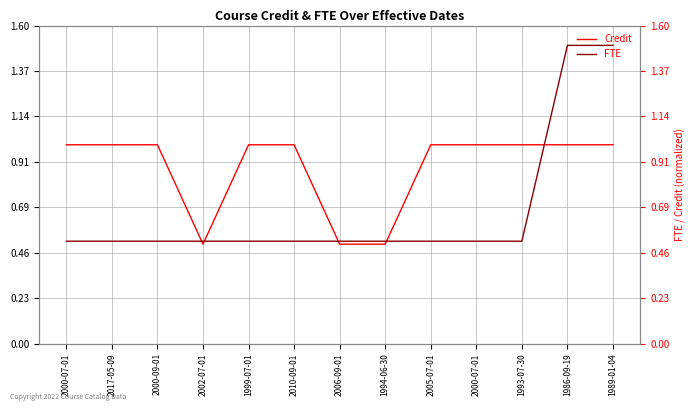

Where do Credit and FTE first cross each other?

2000-09-01 and 2002-07-01